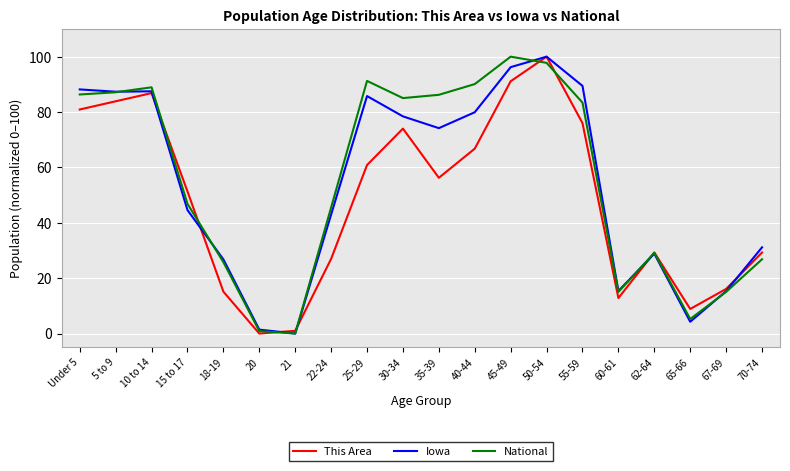

At 25-29, list the series in order from smallest to largest.

This Area, Iowa, National